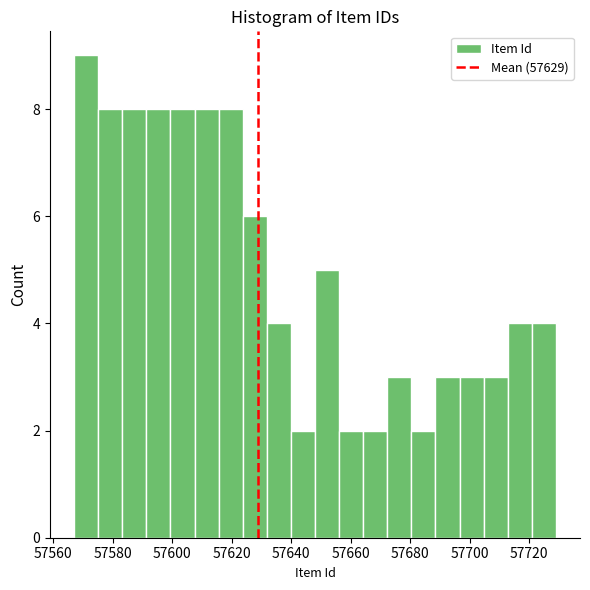

Reading left to right, list every bar in this chart as the range it spans on the x-axis followed by its height. Neither the bar edges nor the heights are printed on the chart, so give them approximately, as read against the axes.

57568 to 57576: 9
57576 to 57584: 8
57584 to 57592: 8
57592 to 57600: 8
57600 to 57608: 8
57608 to 57616: 8
57616 to 57624: 8
57624 to 57632: 6
57632 to 57640: 4
57640 to 57648: 2
57648 to 57656: 5
57656 to 57664: 2
57664 to 57672: 2
57672 to 57680: 3
57680 to 57688: 2
57688 to 57696: 3
57696 to 57704: 3
57704 to 57712: 3
57712 to 57720: 4
57720 to 57730: 4